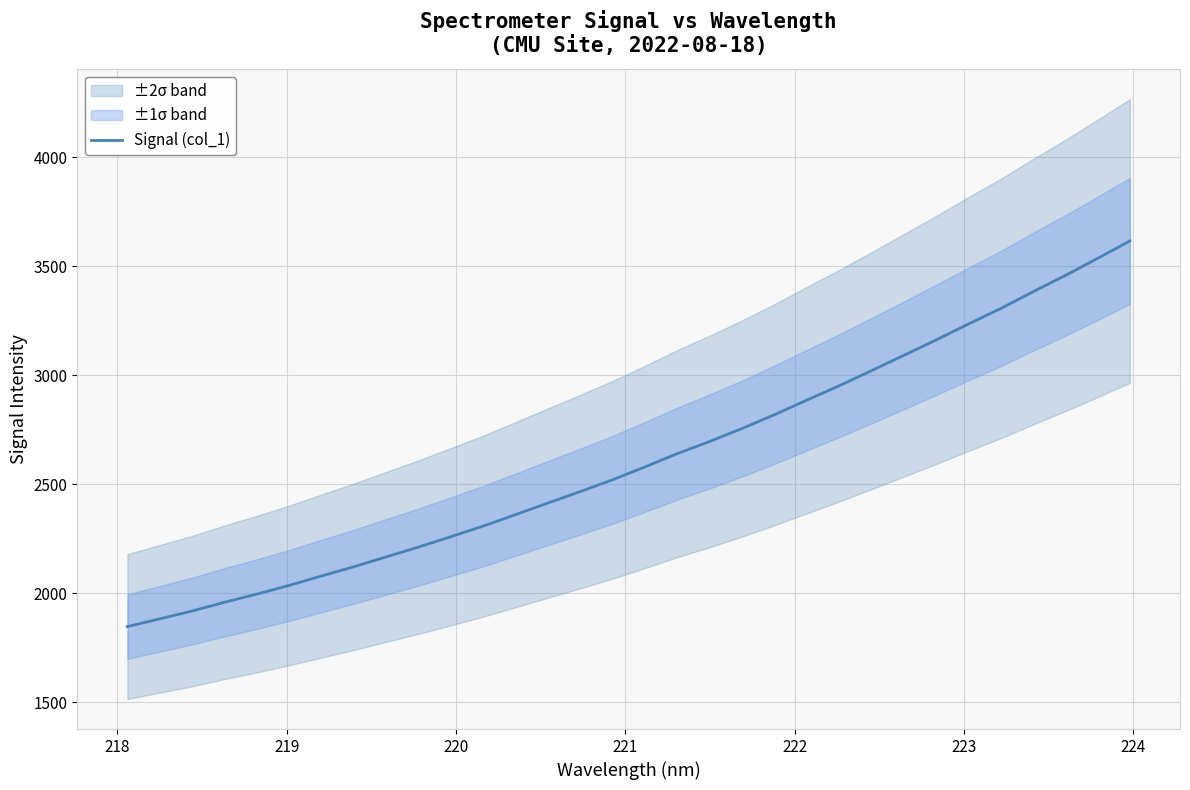

Is this an area chart (filled region under the line)?

No